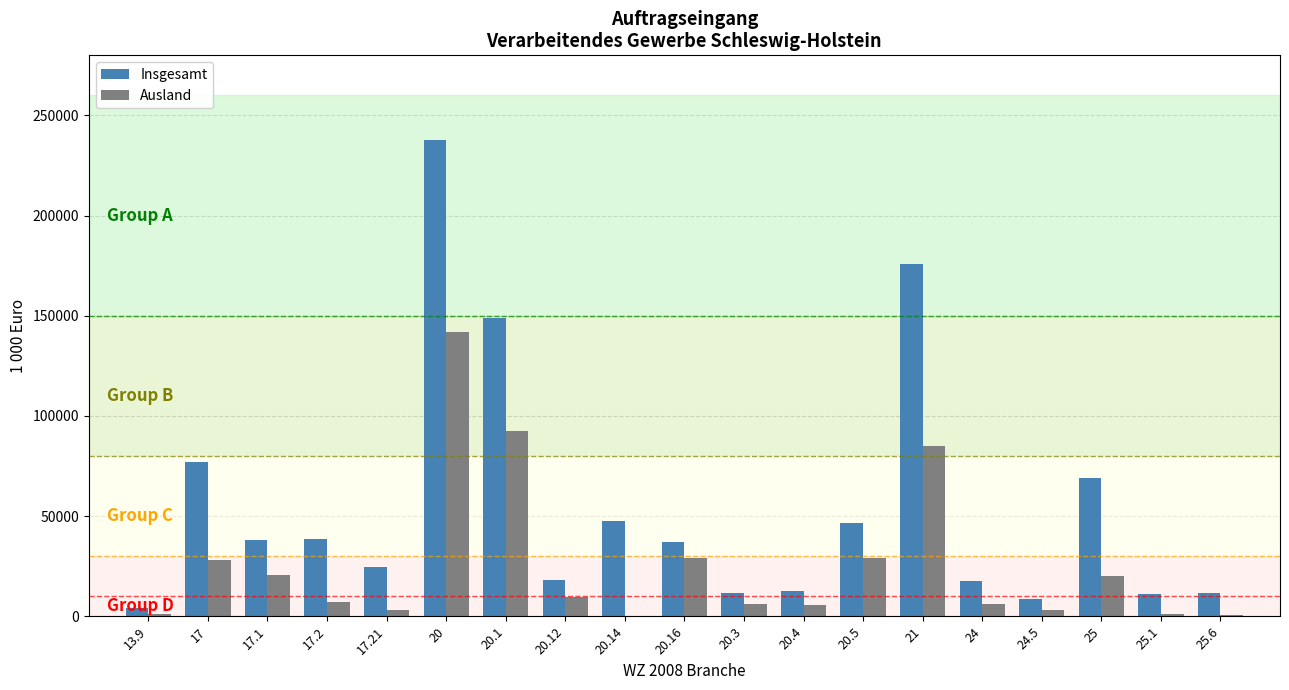

Between 17.21 and 24.5, which series saw the biggest shift?

Insgesamt